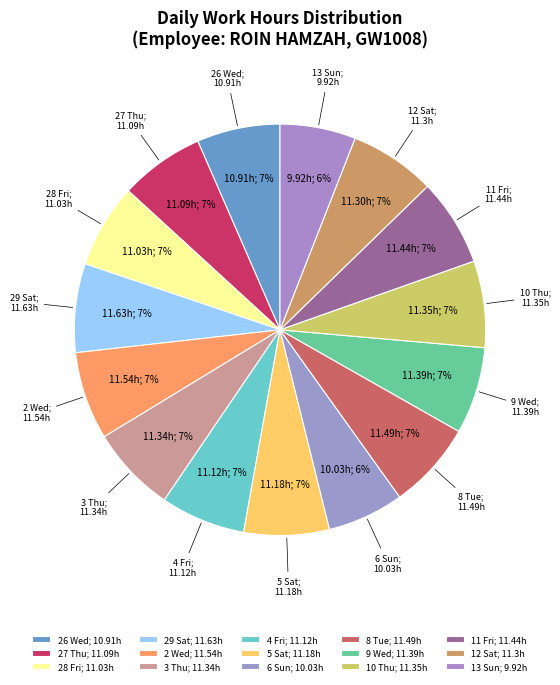

Is 4 Fri the majority of the pie?

No